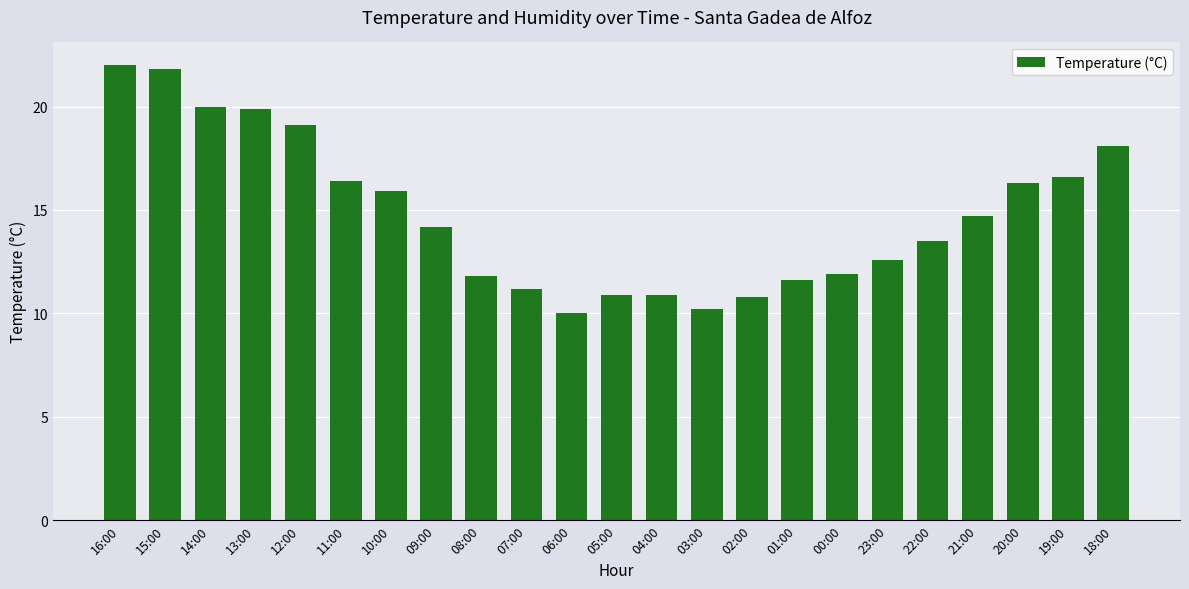

What position from the right is 11:00?

18